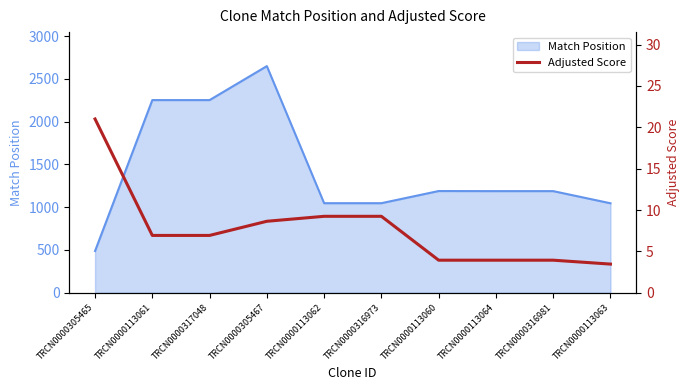

What is the maximum value for Match Position?

2649